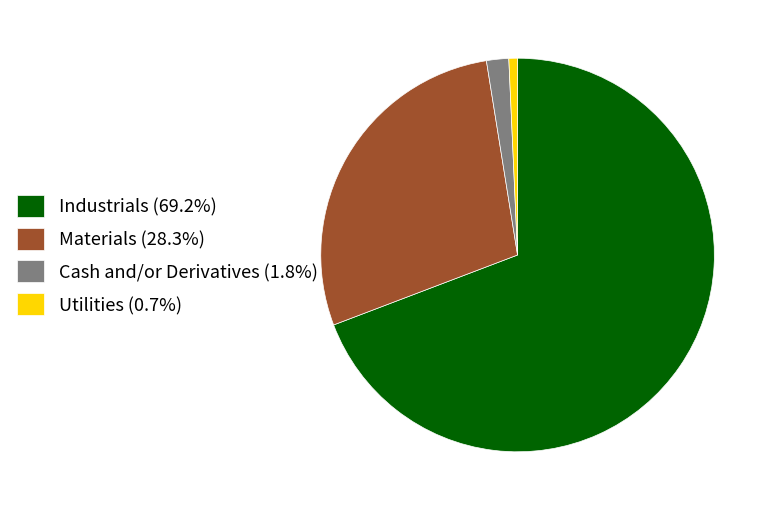

Is Industrials (69.2%) the majority of the pie?

Yes